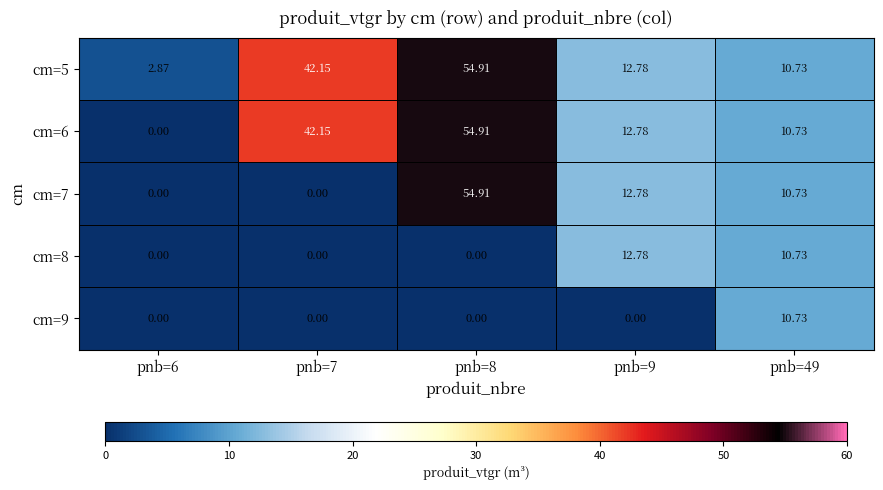

Is the value of cm=6 at pnb=9 greater than the value of cm=7 at pnb=7?

Yes